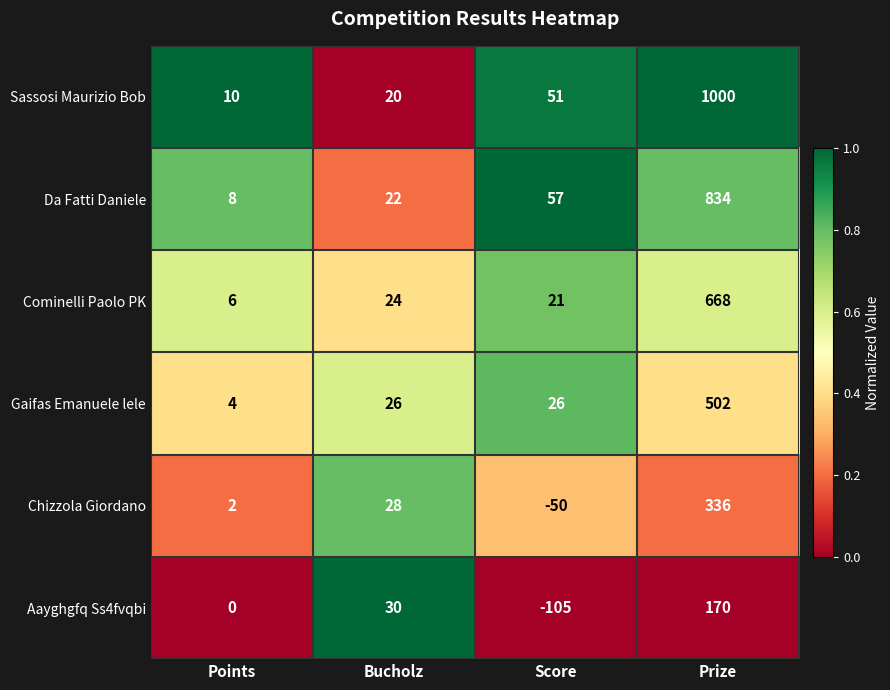

Which label corresponds to the largest value in the chart?

Prize